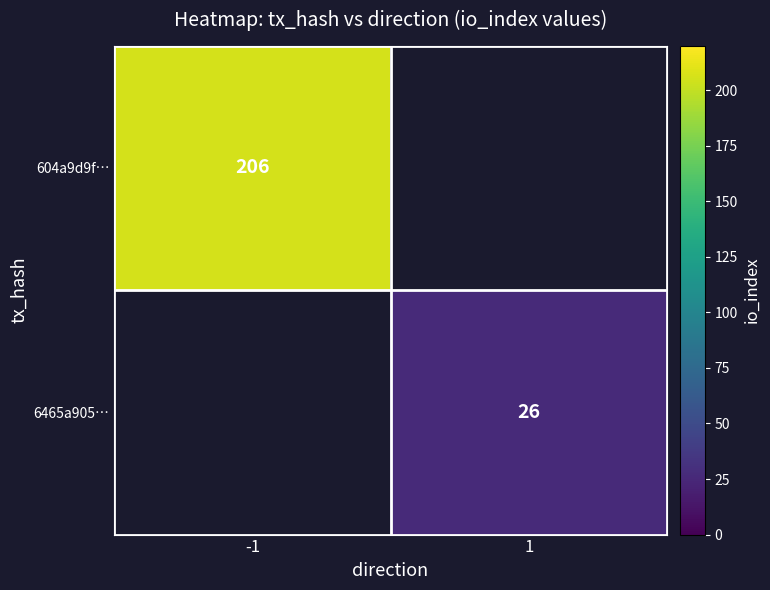

The 604a9d9f… series shows 72 at -1. True or false?

False